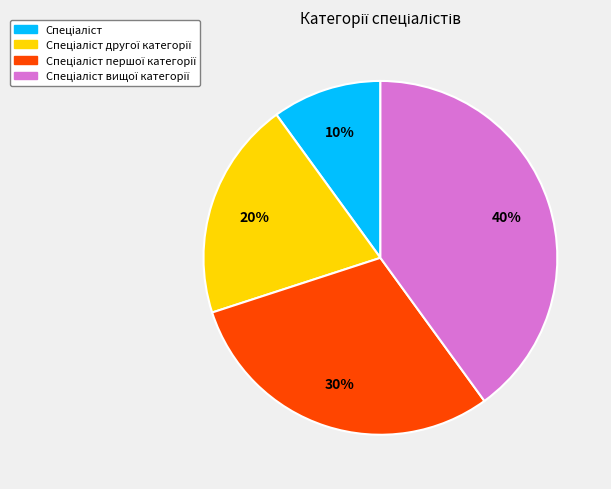

Is there any slice that represents more than half of the pie?

No